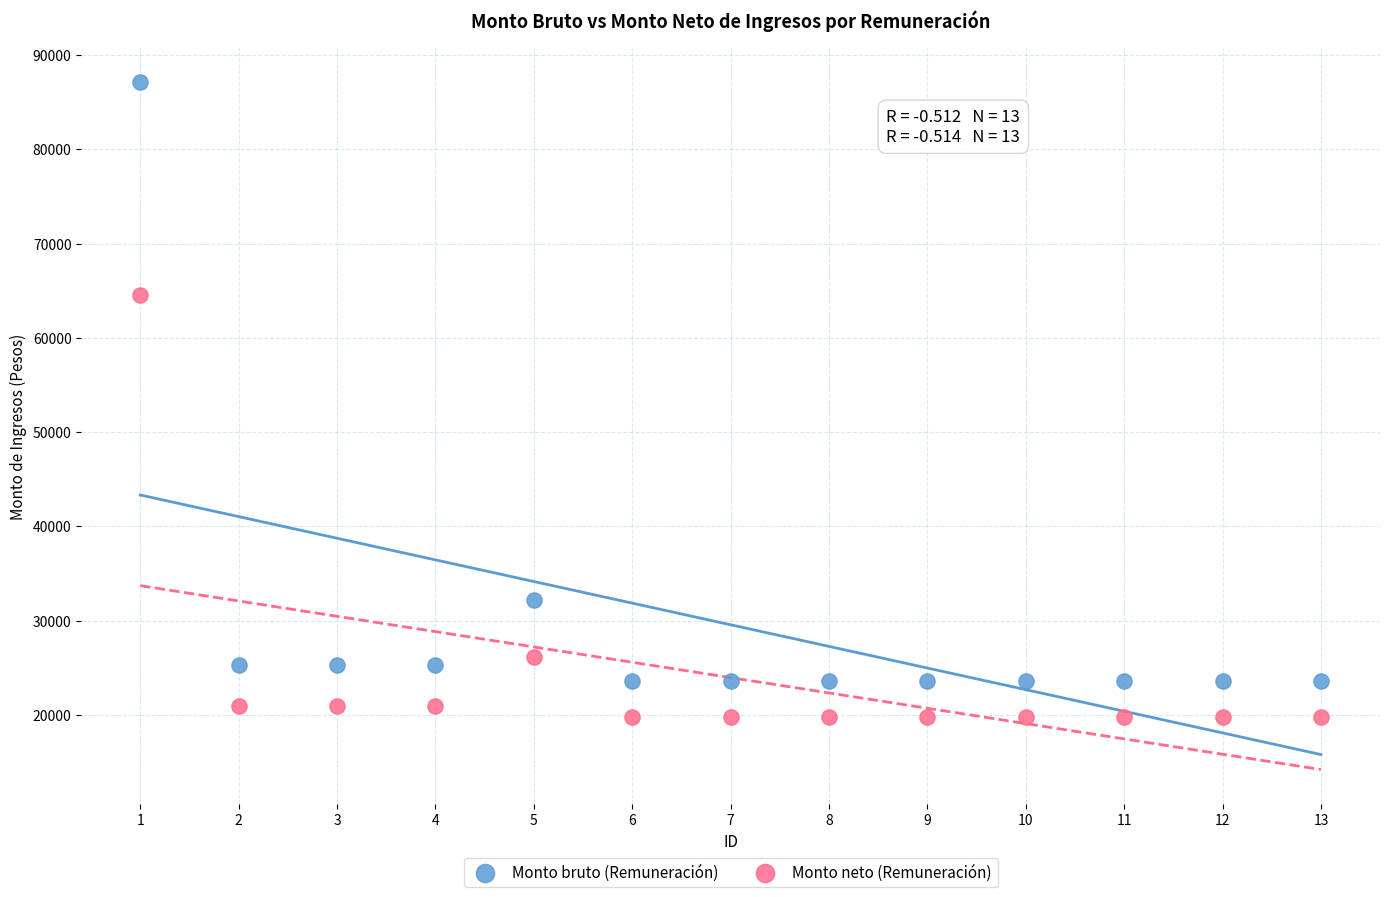

Which series contains the highest Y value?

Monto bruto (Remuneración)